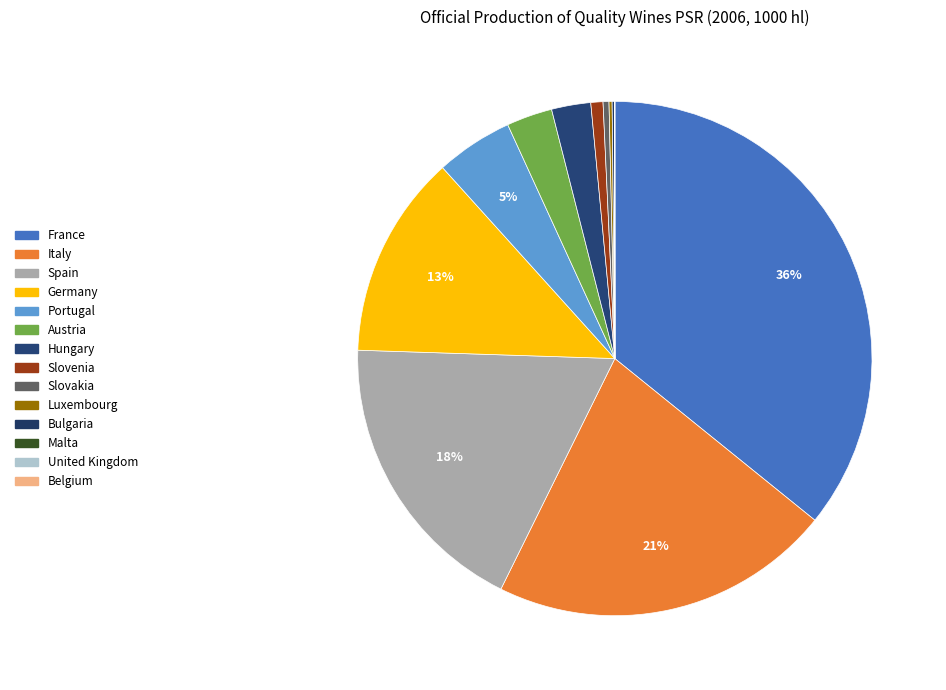

To the nearest percent, what is the difference between the largest and smallest slice percentages?

36%